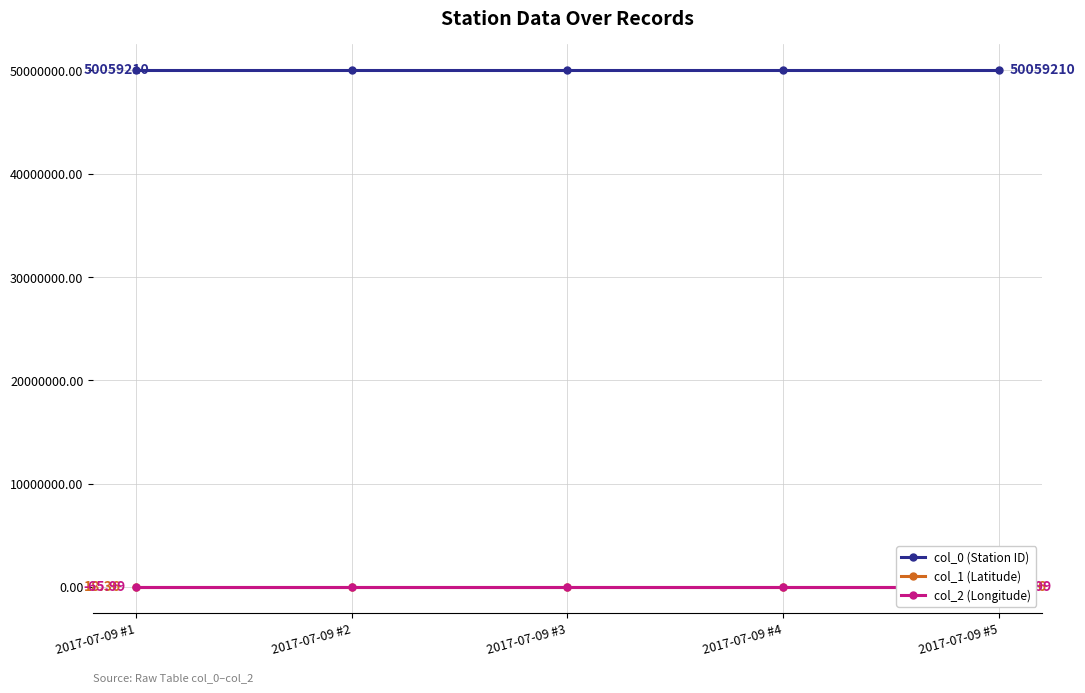

Reading left to right, what are all the values shown in this chart?

col_0 (Station ID): 2017-07-09 #1=50059210.0	2017-07-09 #2=50059210.0	2017-07-09 #3=50059210.0	2017-07-09 #4=50059210.0	2017-07-09 #5=50059210.0
col_1 (Latitude): 2017-07-09 #1=18.4	2017-07-09 #2=18.4	2017-07-09 #3=18.4	2017-07-09 #4=18.4	2017-07-09 #5=18.4
col_2 (Longitude): 2017-07-09 #1=-66.0	2017-07-09 #2=-66.0	2017-07-09 #3=-66.0	2017-07-09 #4=-66.0	2017-07-09 #5=-66.0